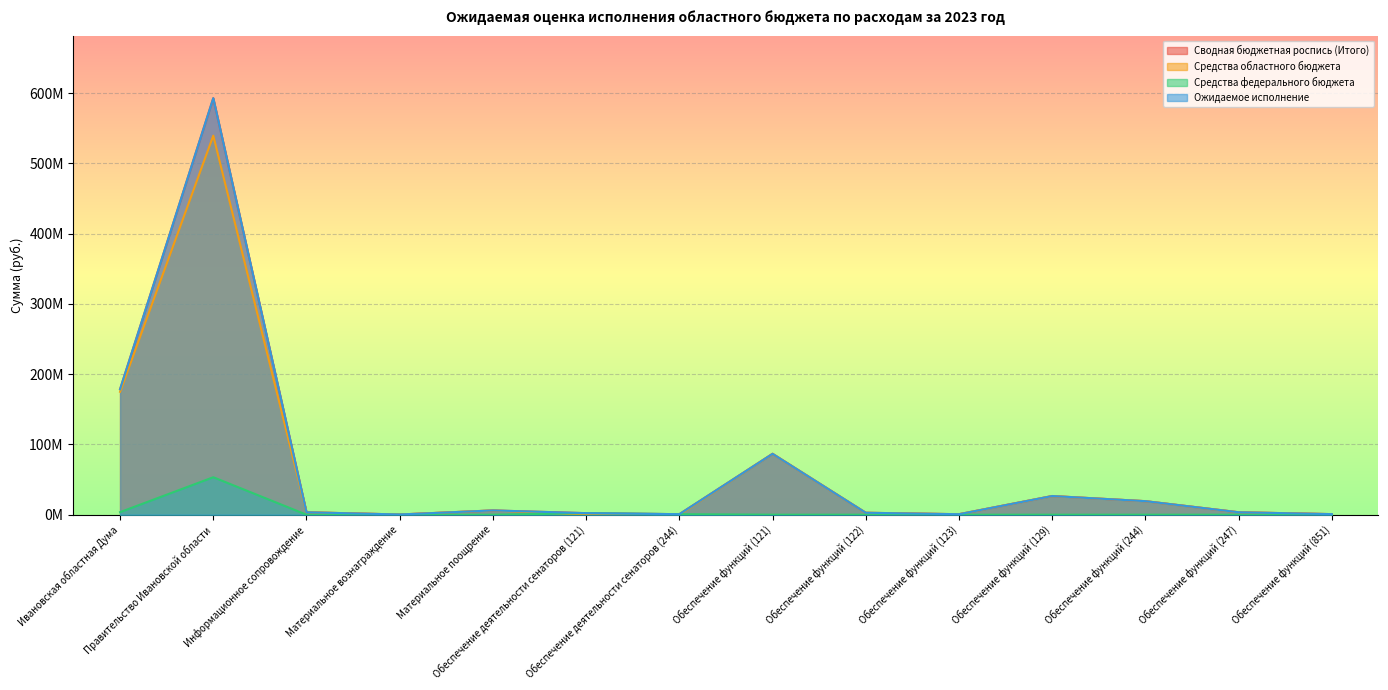

Reading left to right, transcribe all the data shown in this chart.

Сводная бюджетная роспись (Итого): Ивановская областная Дума=178618997.9	Правительство Ивановской области=592999591.9	Информационное сопровождение=3479560.0	Материальное вознаграждение=300000.0	Материальное поощрение=6084133.3	Обеспечение деятельности сенаторов (121)=2215200.0	Обеспечение деятельности сенаторов (244)=750000.0	Обеспечение функций (121)=86682122.1	Обеспечение функций (122)=2771100.9	Обеспечение функций (123)=700000.0	Обеспечение функций (129)=26578902.6	Обеспечение функций (244)=19272793.5	Обеспечение функций (247)=3496284.0	Обеспечение функций (851)=824896.0
Средства областного бюджета: Ивановская областная Дума=174984807.5	Правительство Ивановской области=539650105.0	Информационное сопровождение=3479560.0	Материальное вознаграждение=300000.0	Материальное поощрение=6084133.3	Обеспечение деятельности сенаторов (121)=0.0	Обеспечение деятельности сенаторов (244)=0.0	Обеспечение функций (121)=86682122.1	Обеспечение функций (122)=2771100.9	Обеспечение функций (123)=700000.0	Обеспечение функций (129)=26578902.6	Обеспечение функций (244)=19272793.5	Обеспечение функций (247)=3496284.0	Обеспечение функций (851)=824896.0
Средства федерального бюджета: Ивановская областная Дума=3634190.4	Правительство Ивановской области=53349486.9	Информационное сопровождение=0.0	Материальное вознаграждение=0.0	Материальное поощрение=0.0	Обеспечение деятельности сенаторов (121)=2215200.0	Обеспечение деятельности сенаторов (244)=750000.0	Обеспечение функций (121)=0.0	Обеспечение функций (122)=0.0	Обеспечение функций (123)=0.0	Обеспечение функций (129)=0.0	Обеспечение функций (244)=0.0	Обеспечение функций (247)=0.0	Обеспечение функций (851)=0.0
Ожидаемое исполнение: Ивановская областная Дума=178618997.9	Правительство Ивановской области=592999591.9	Информационное сопровождение=3479560.0	Материальное вознаграждение=300000.0	Материальное поощрение=6084133.3	Обеспечение деятельности сенаторов (121)=2215200.0	Обеспечение деятельности сенаторов (244)=750000.0	Обеспечение функций (121)=86682122.1	Обеспечение функций (122)=2771100.9	Обеспечение функций (123)=700000.0	Обеспечение функций (129)=26578902.6	Обеспечение функций (244)=19272793.5	Обеспечение функций (247)=3496284.0	Обеспечение функций (851)=824896.0